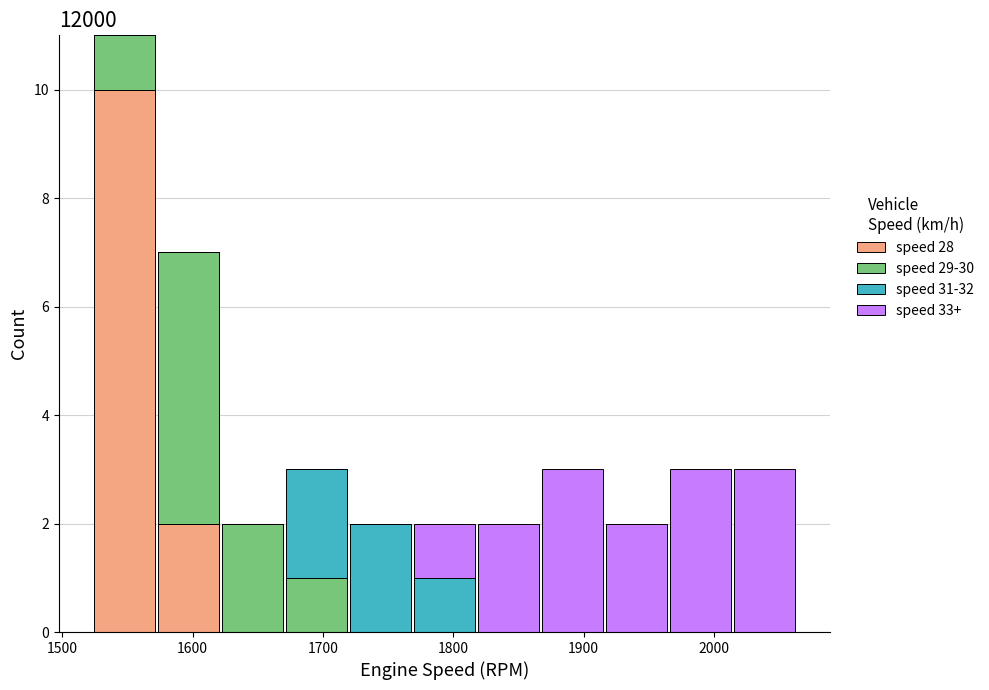

Reading left to right, transcribe this chart: for each stacked bar, give the range it covers on the x-axis and its total height. Neither the bar edges nor the heights are printed on the chart, so give them approximately, as read against the axes.

1520 to 1570: 11
1570 to 1620: 7
1620 to 1670: 2
1670 to 1720: 3
1720 to 1770: 2
1770 to 1820: 2
1820 to 1870: 2
1870 to 1920: 3
1920 to 1960: 2
1960 to 2010: 3
2010 to 2060: 3